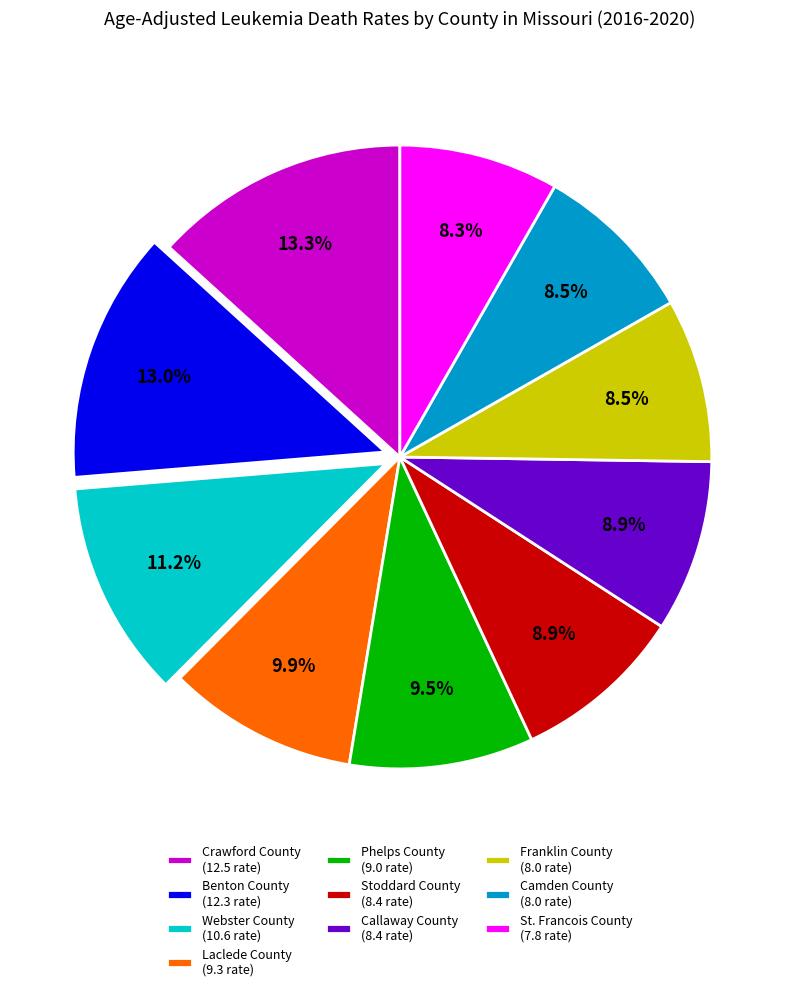

Is Laclede County the majority of the pie?

No